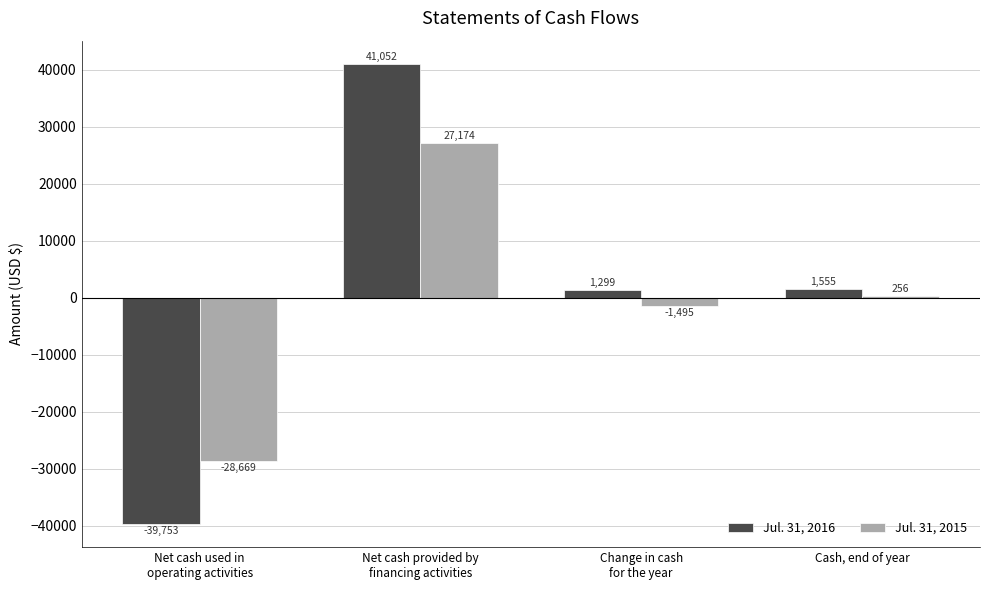

The Jul. 31, 2016 series shows 41052 at Net cash provided by
financing activities. True or false?

True